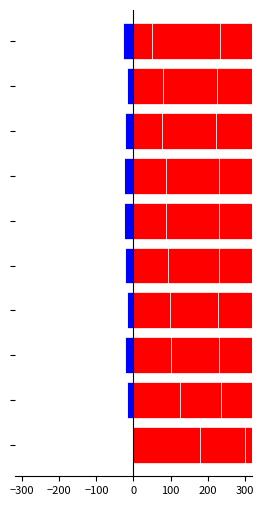

What is the average value of the Jan series?

98.1